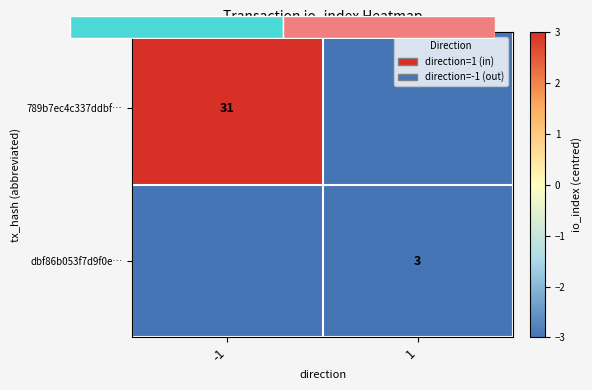

At which label is dbf86b053f7d9f0e… closest to -7?

-1